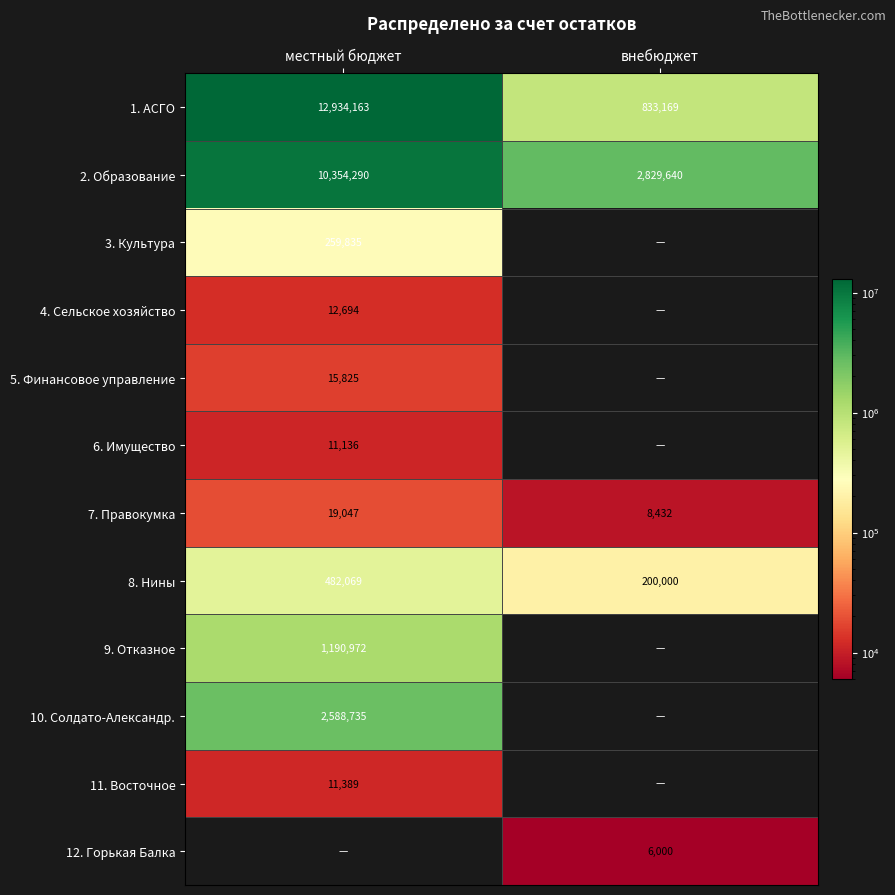

Is the value of 1. АСГО at местный бюджет greater than the value of 10. Солдато-Александр. at местный бюджет?

Yes